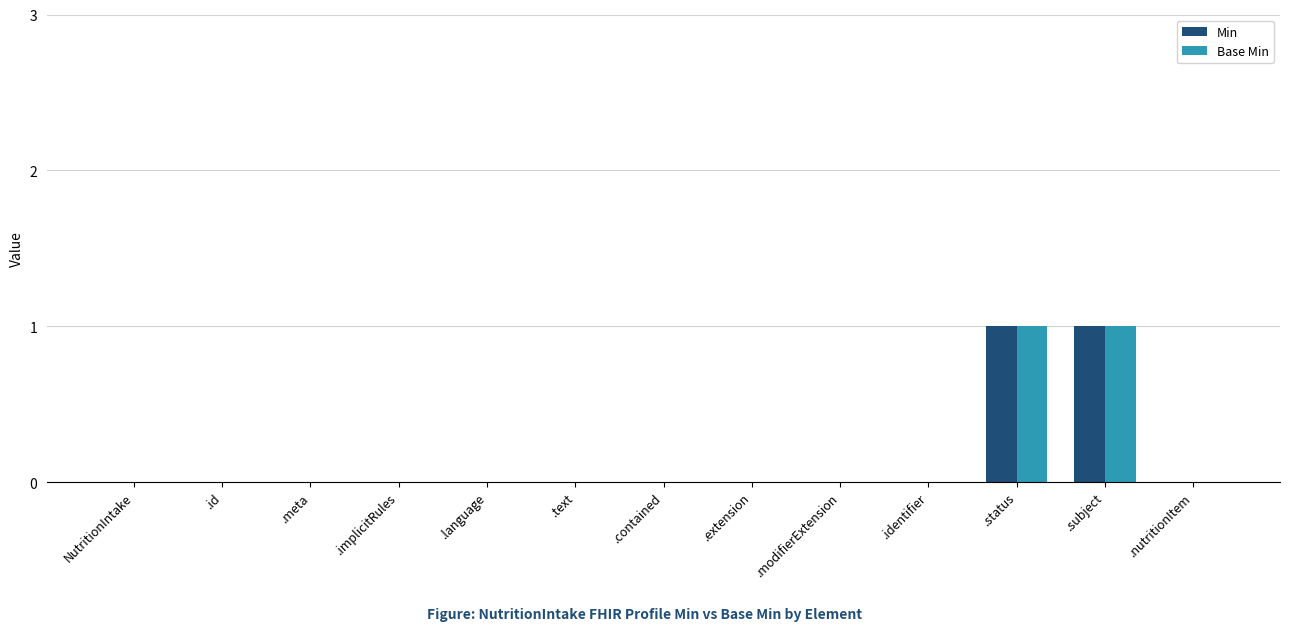

Are the bars grouped side by side (vs. stacked)?

Yes